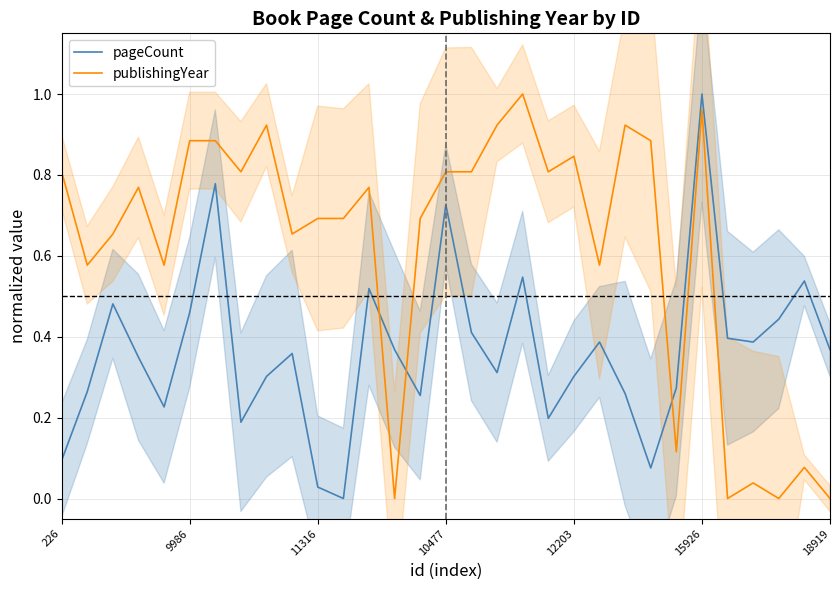

True or false: pageCount has a value of 0.4 at 24.

False